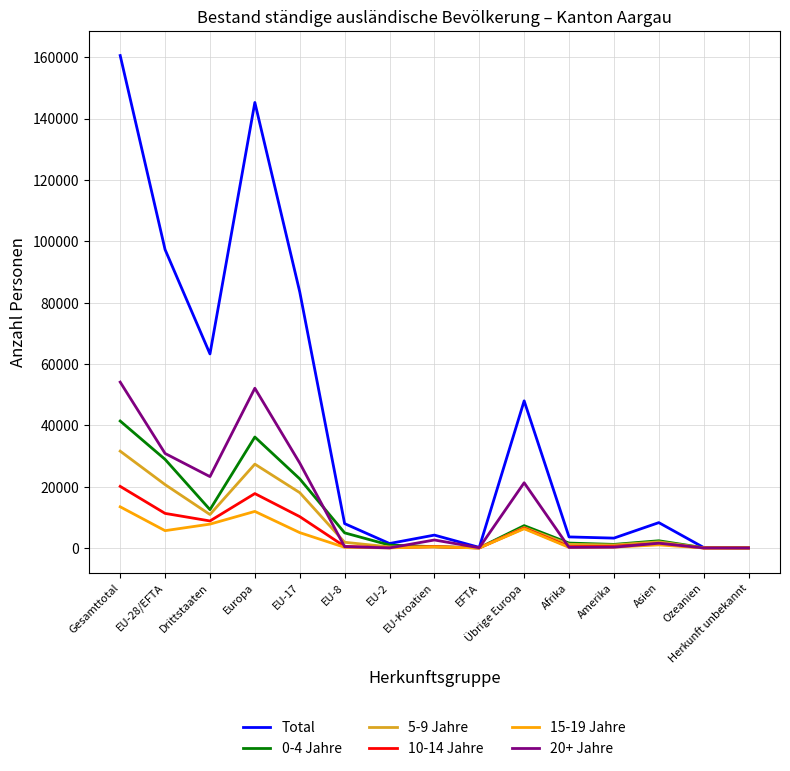

Is it true that Total equals 3605 at Afrika?

True